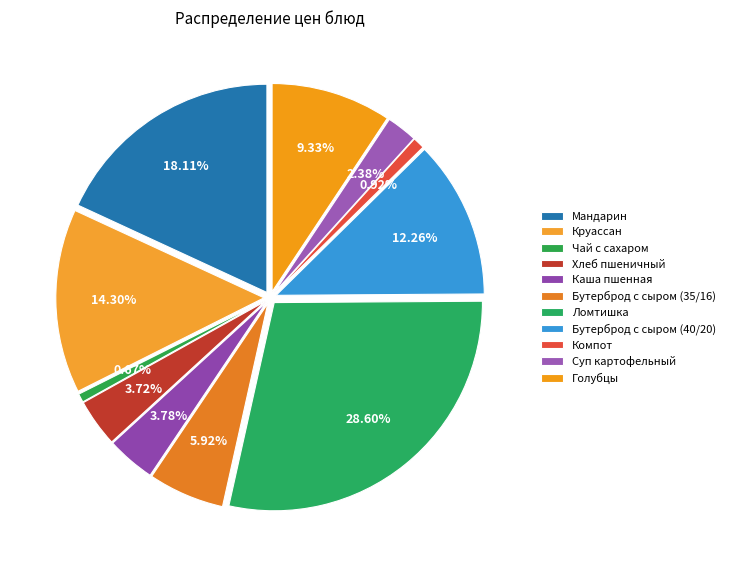

Do Бутерброд с сыром (40/20) and Суп картофельный together represent more than half of the pie?

No